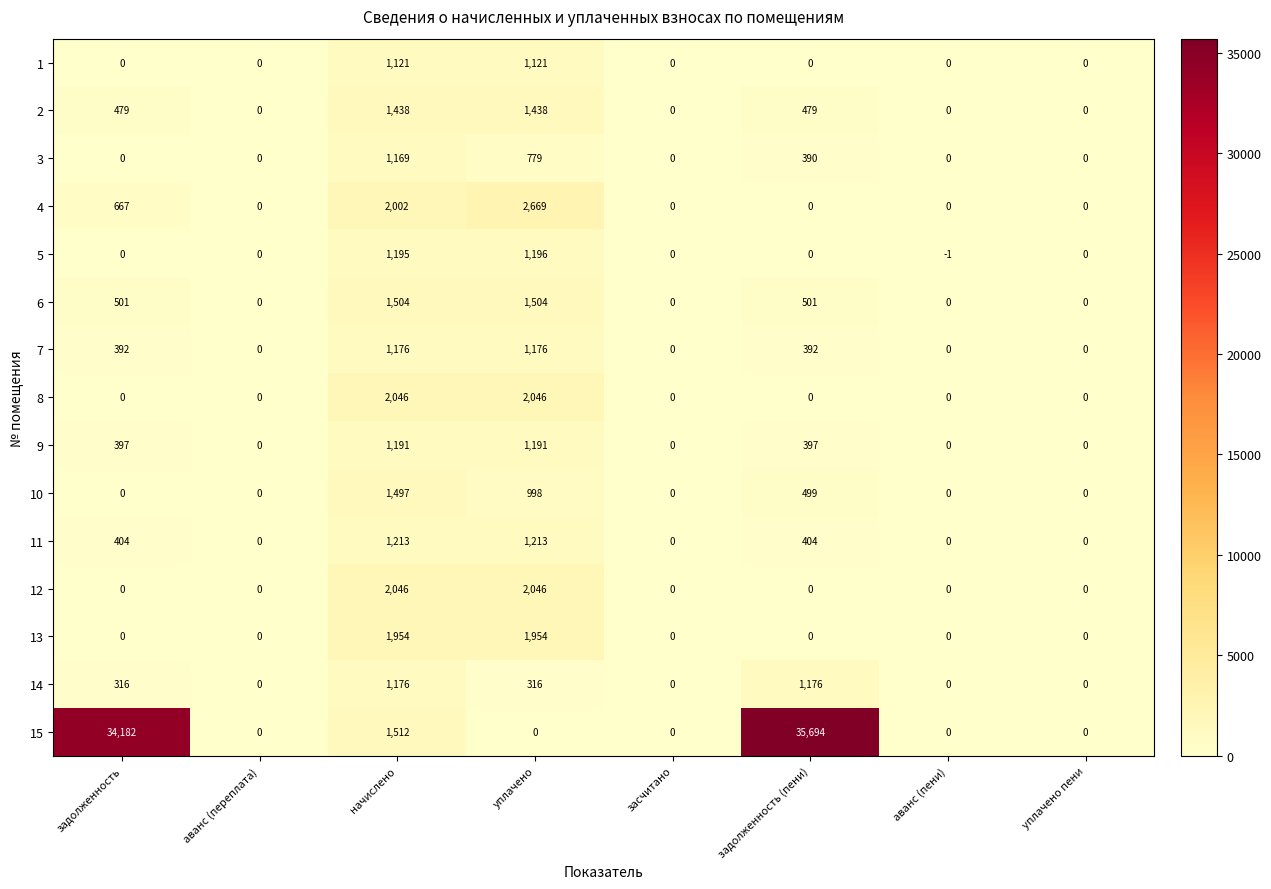

Count the 12 values in the range 0 to 2046.

8